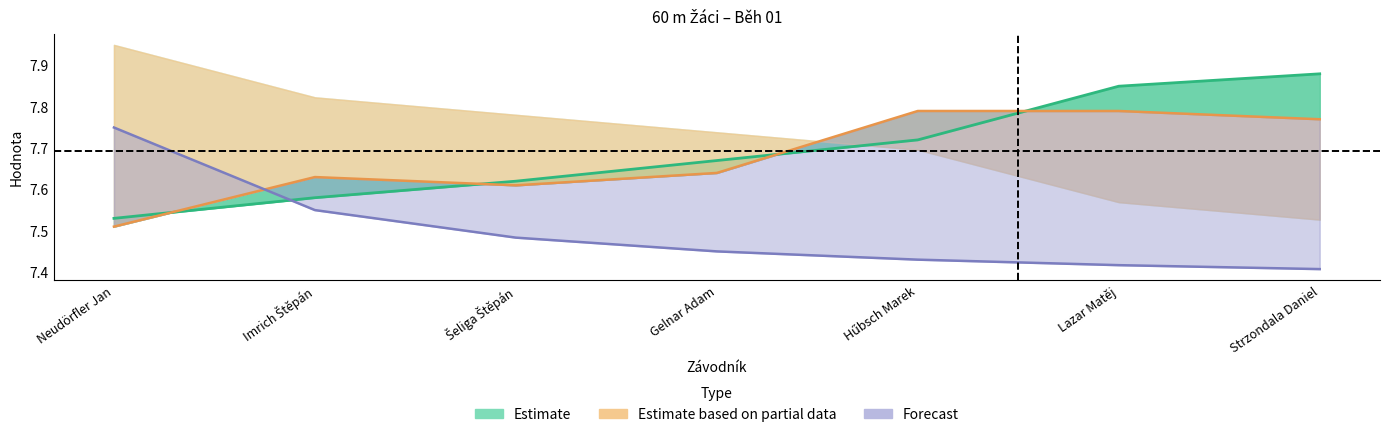

How many data points does each series have?

7